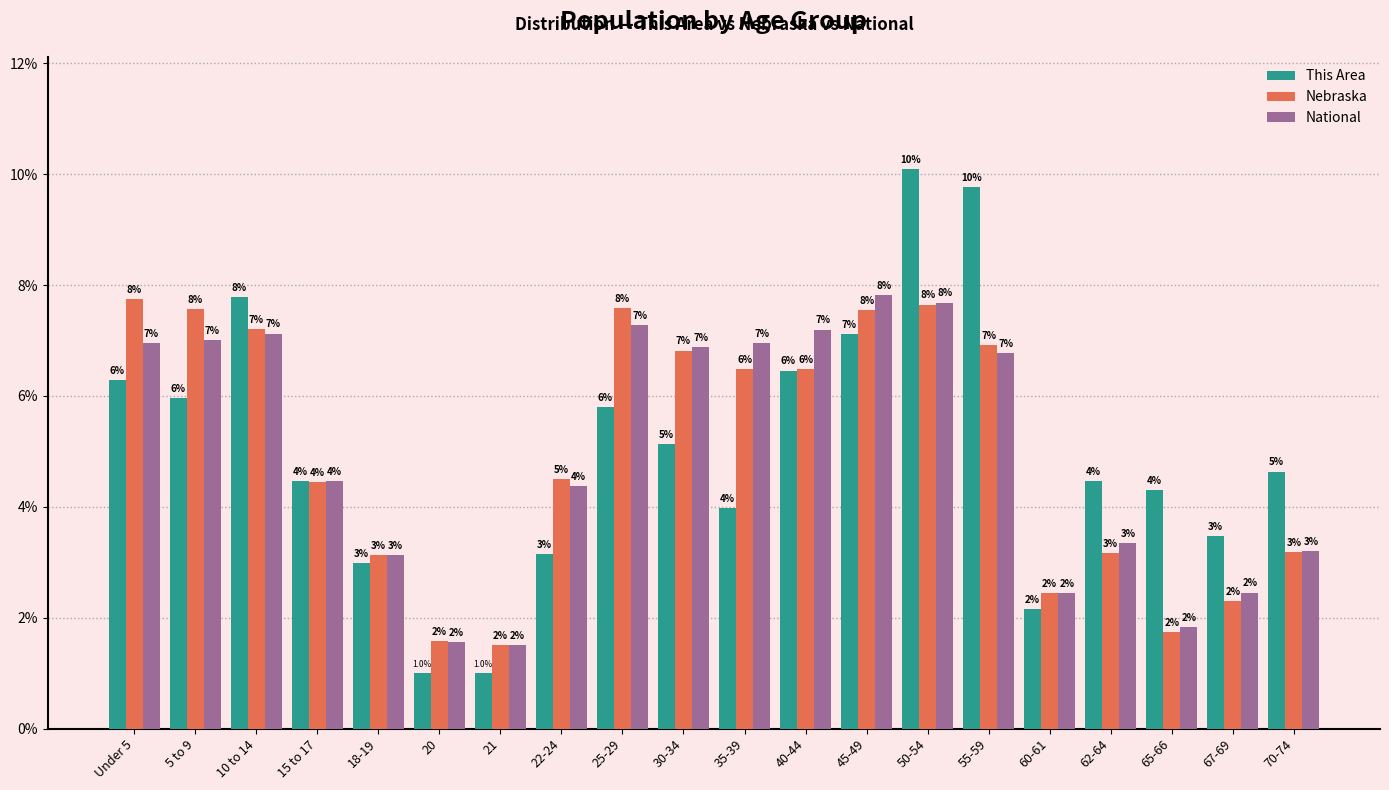

What is the maximum value for National?

7.8